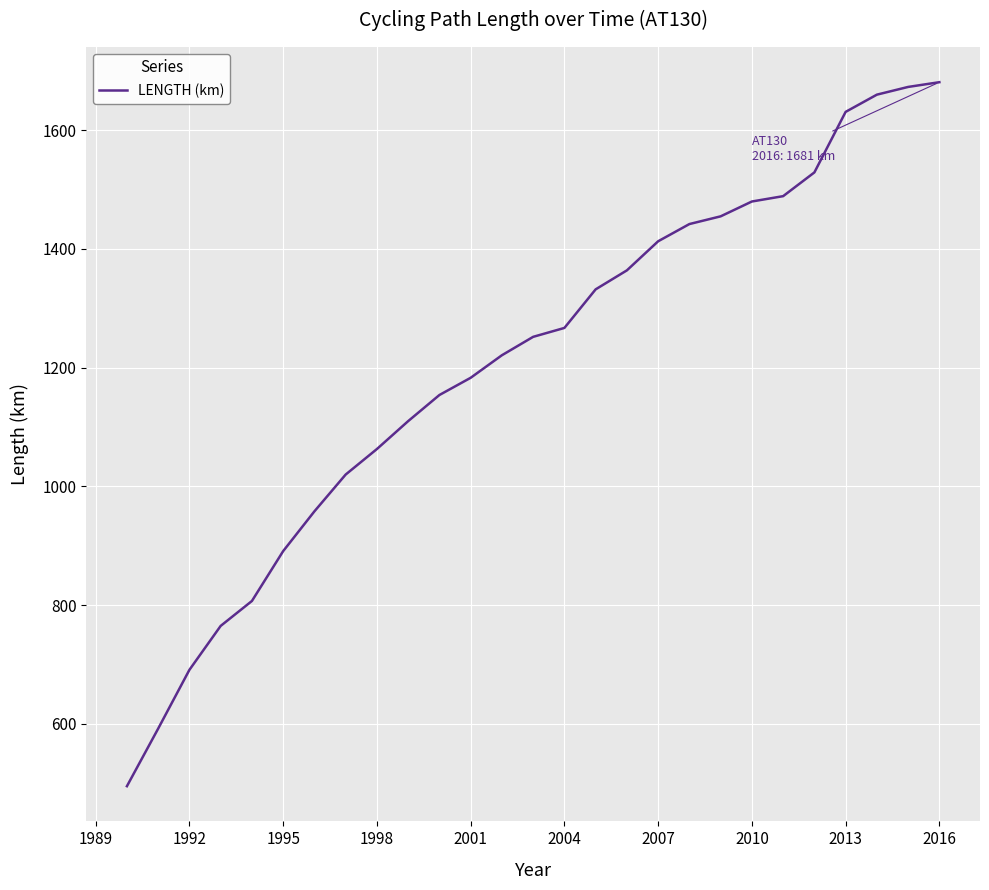

What is the difference between the maximum and minimum values?

1186